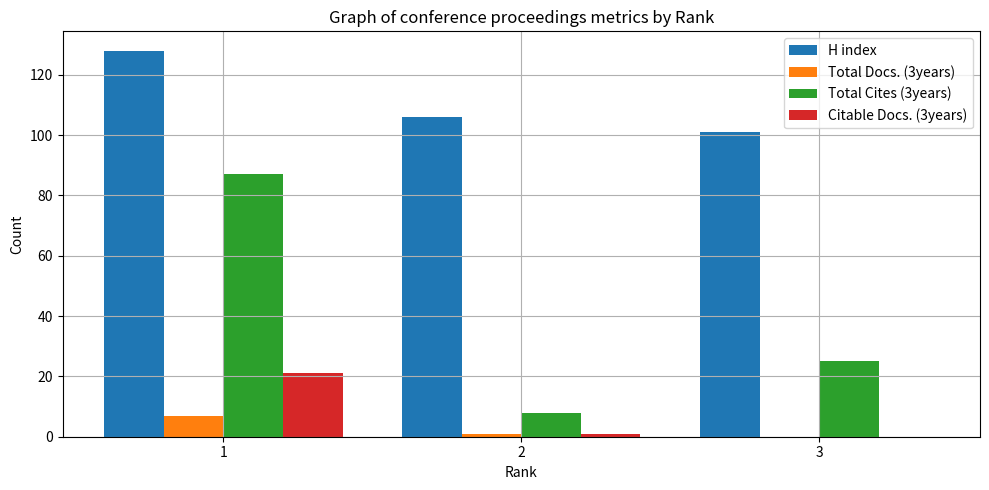

At which category is the sum across all series the highest?

1